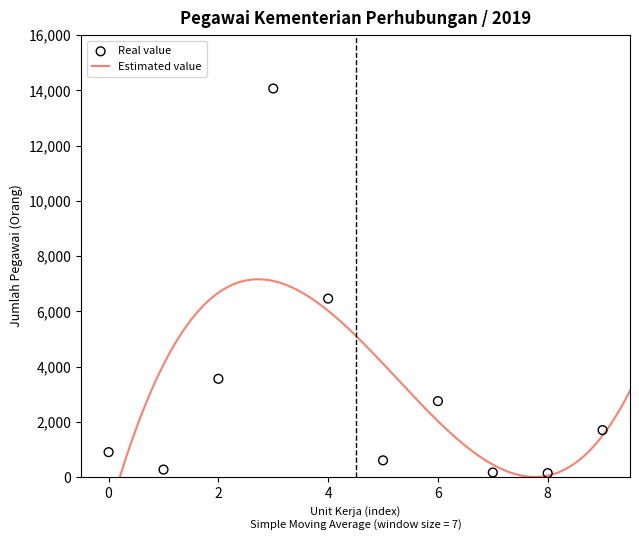

Approximately how many times larger is the value at Sekretariat Jenderal compared to Diperbantukan/ Dipekerjakan?

0.5